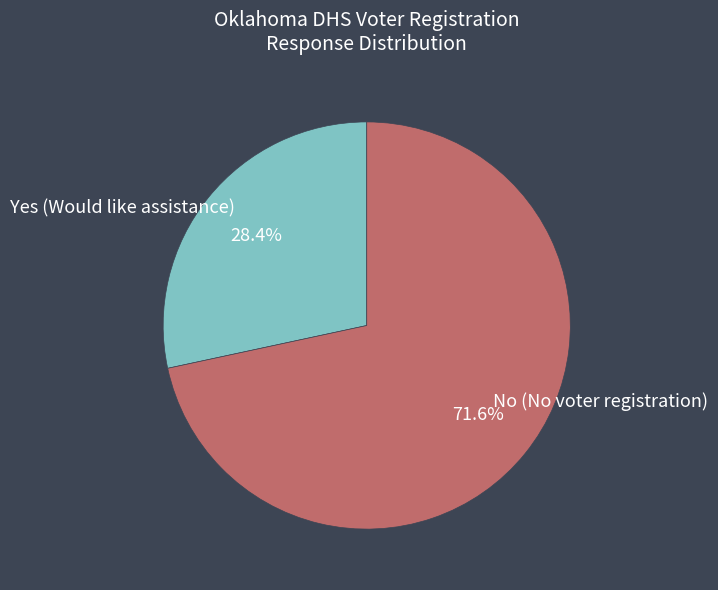

Which slice is the smallest?

Yes (Would like assistance)